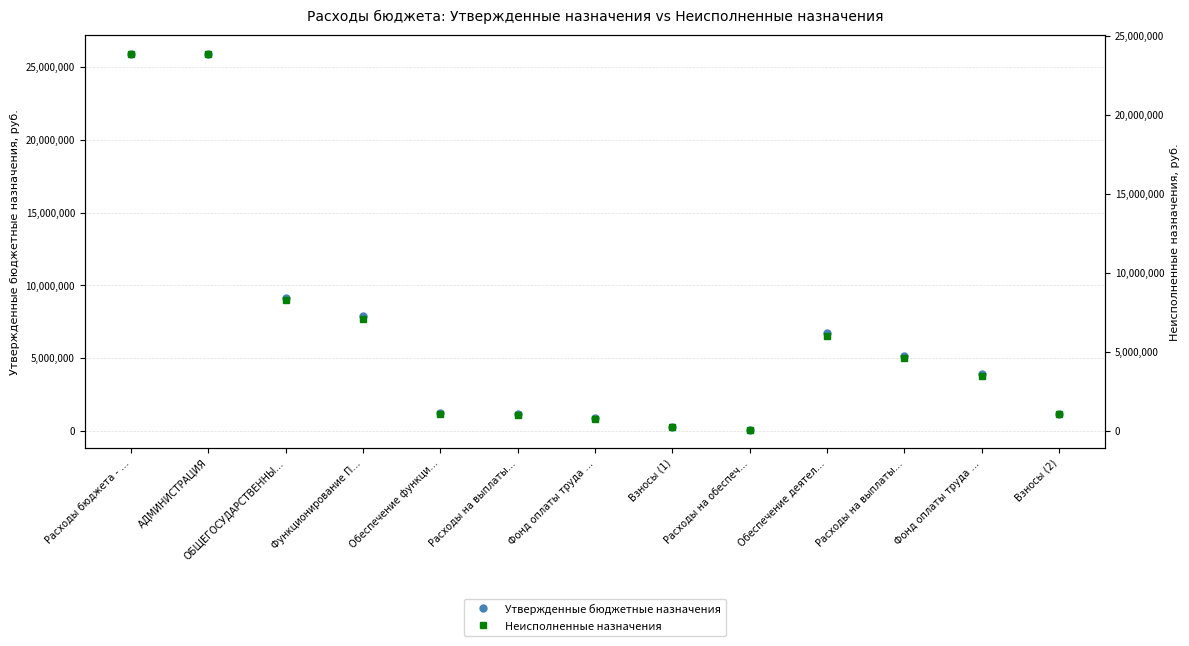

True or false: Неисполненные назначения and Утвержденные бюджетные назначения intersect in this chart.

False